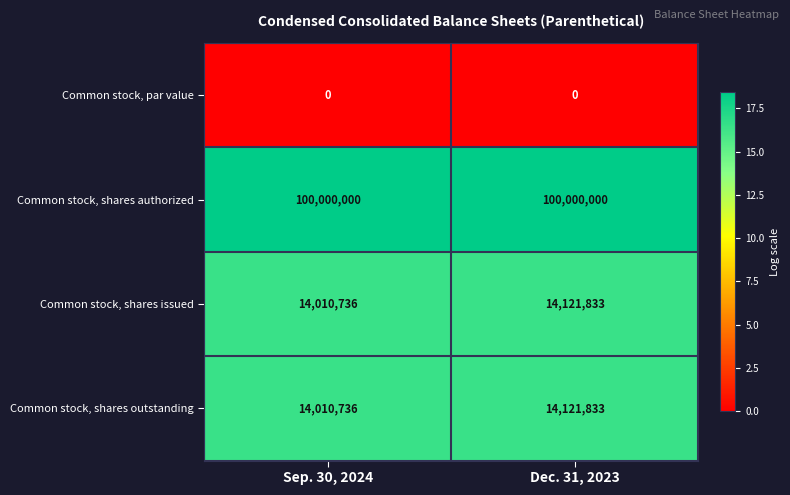

How many series are shown in this chart?

4